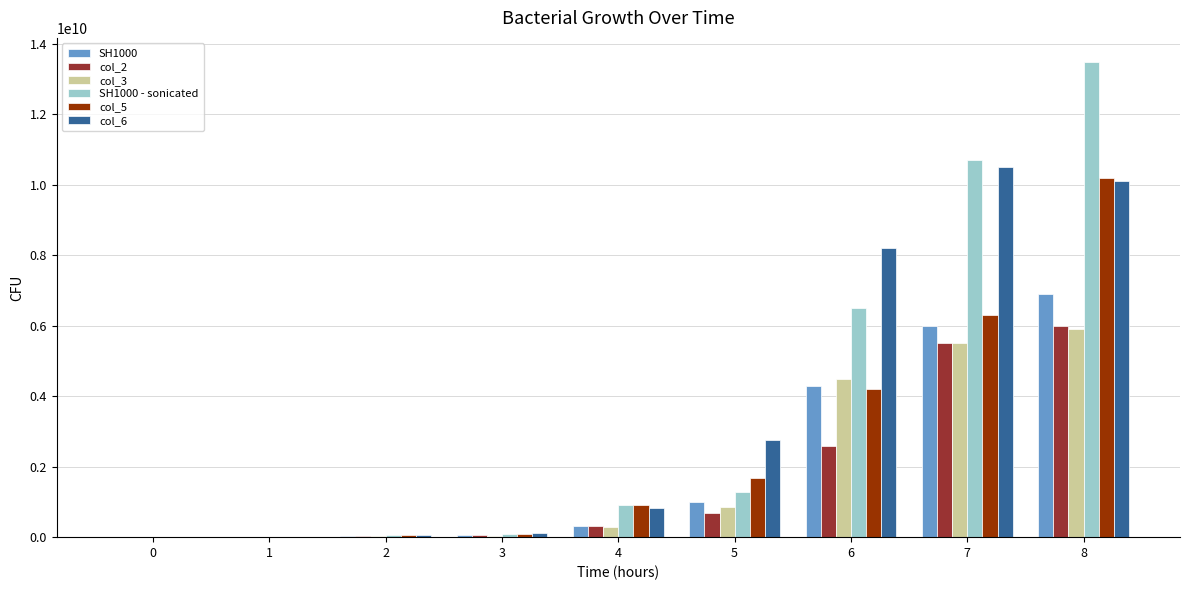

At which category is the sum across all series the highest?

8